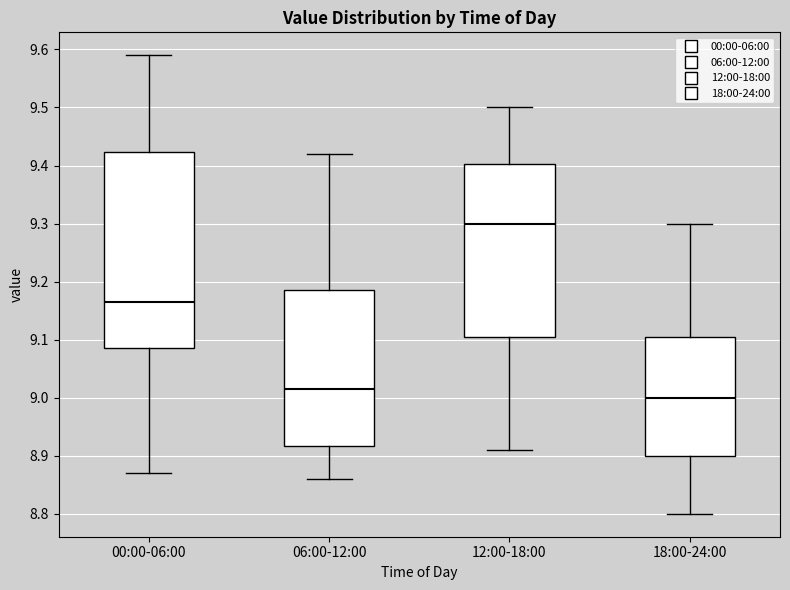

Reading left to right, transcribe this box plot: for each box, give where its median line is, the range the box spans, and where its two whiskers end, as read against the y-axis. The values are not printed on the chart, so give them approximately, as read against the axis.

00:00-06:00: median 9.17, box 9.09 to 9.42, whiskers 8.87 to 9.59
06:00-12:00: median 9.02, box 8.92 to 9.19, whiskers 8.86 to 9.42
12:00-18:00: median 9.30, box 9.11 to 9.40, whiskers 8.91 to 9.50
18:00-24:00: median 9.00, box 8.90 to 9.11, whiskers 8.80 to 9.30